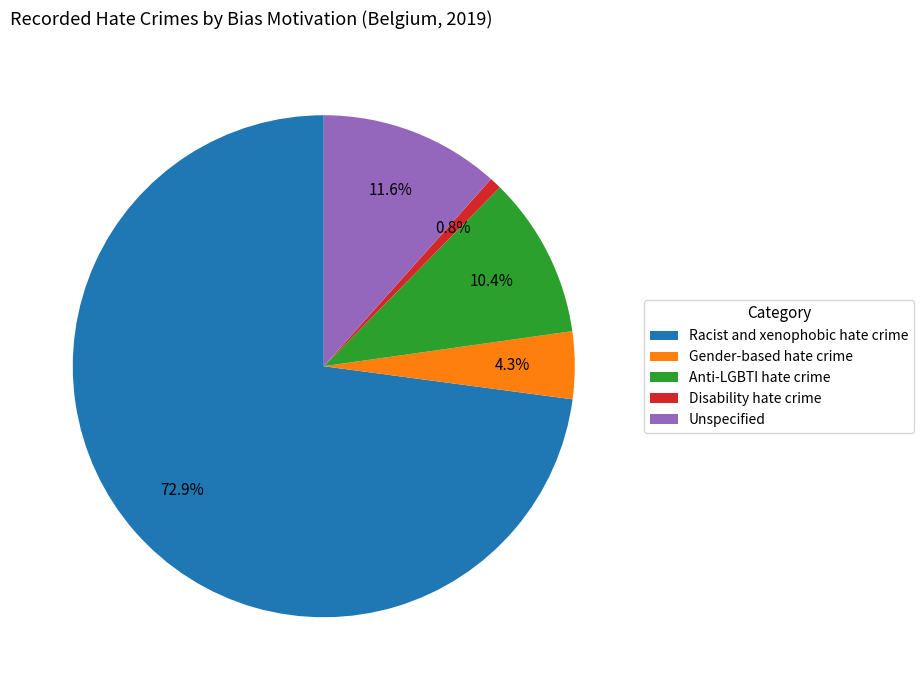

Combined, what portion of the pie is Racist and xenophobic hate crime and Unspecified?

84.5%